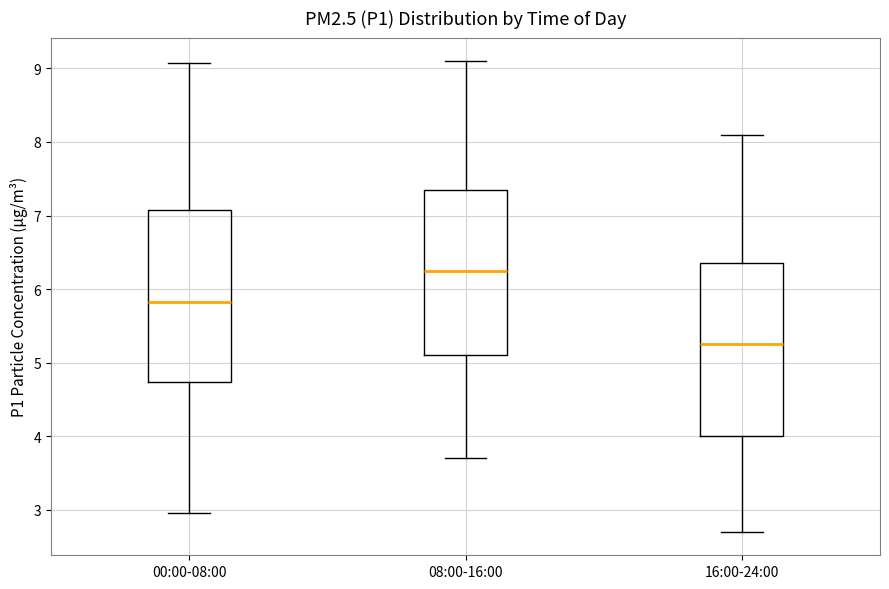

Reading left to right, transcribe this box plot: for each box, give where its median line is, the range the box spans, and where its two whiskers end, as read against the y-axis. The values are not printed on the chart, so give them approximately, as read against the axis.

00:00-08:00: median 5.8, box 4.7 to 7.1, whiskers 3.0 to 9.1
08:00-16:00: median 6.3, box 5.1 to 7.4, whiskers 3.7 to 9.1
16:00-24:00: median 5.3, box 4.0 to 6.4, whiskers 2.7 to 8.1